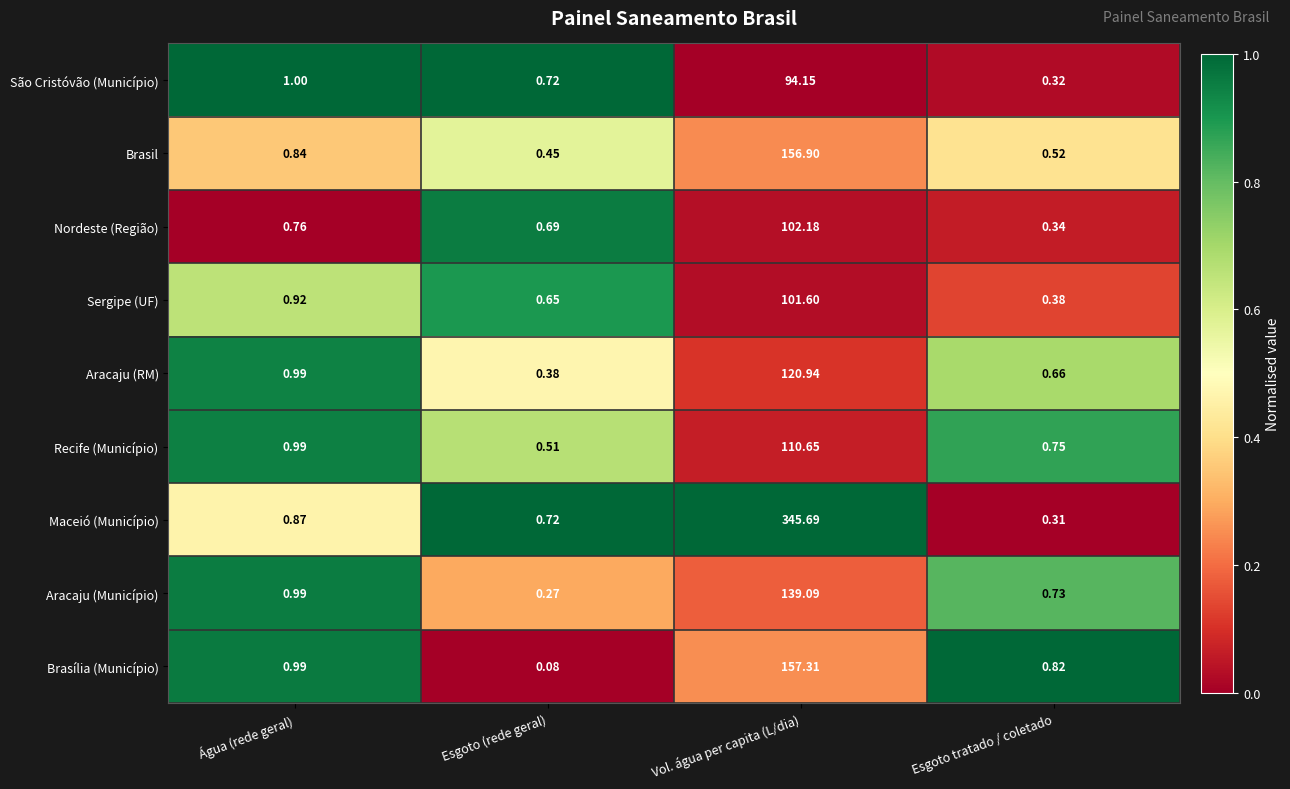

Which label corresponds to the largest value in the chart?

Vol. água per capita (L/dia)